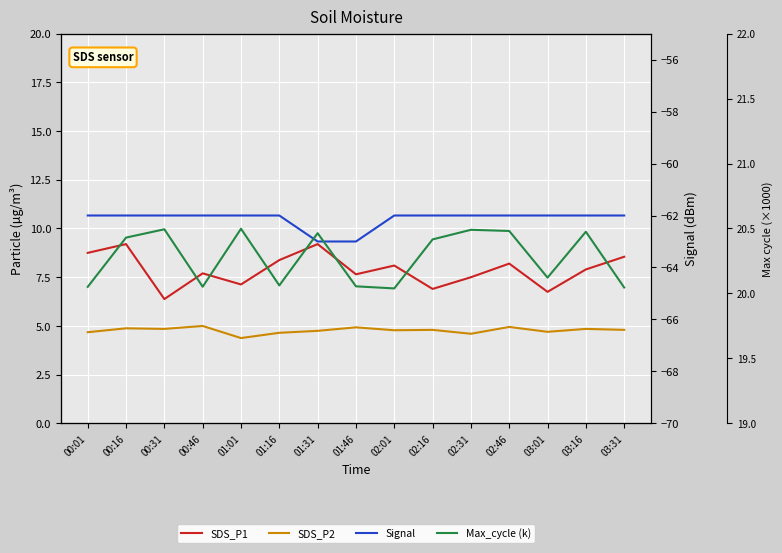

At 00:46, list the series in order from largest to smallest.

Max_cycle (k), SDS_P1, SDS_P2, Signal